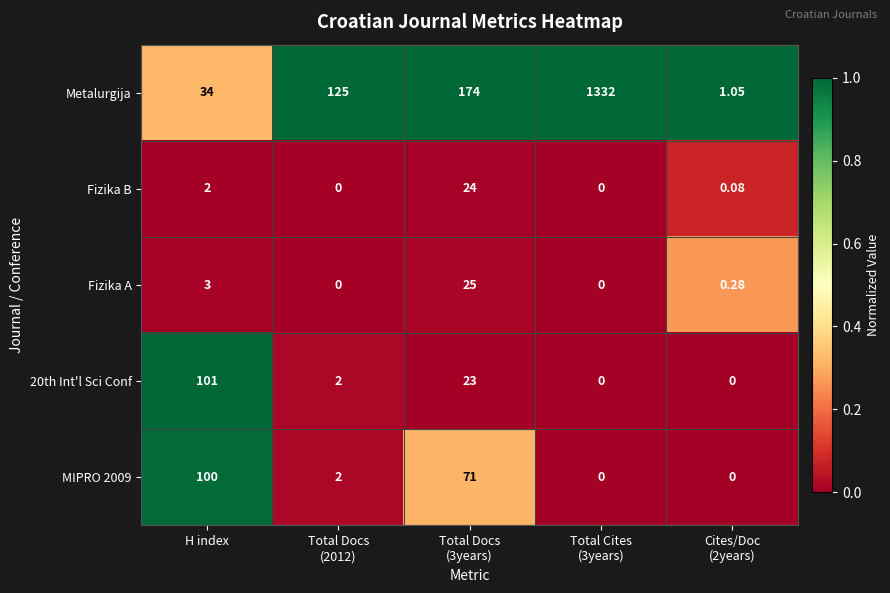

Which series has the largest total across all categories?

Metalurgija